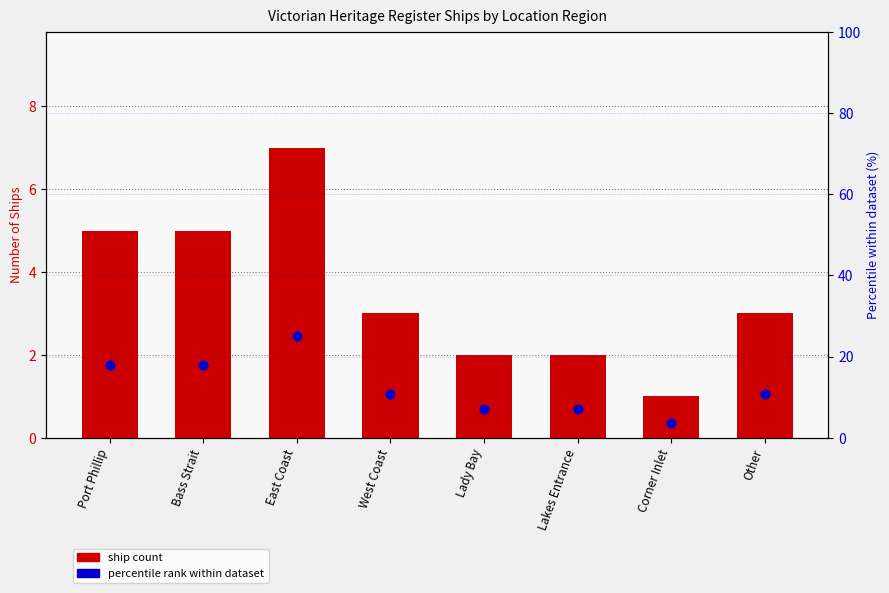

Which series has the largest total across all categories?

percentile %